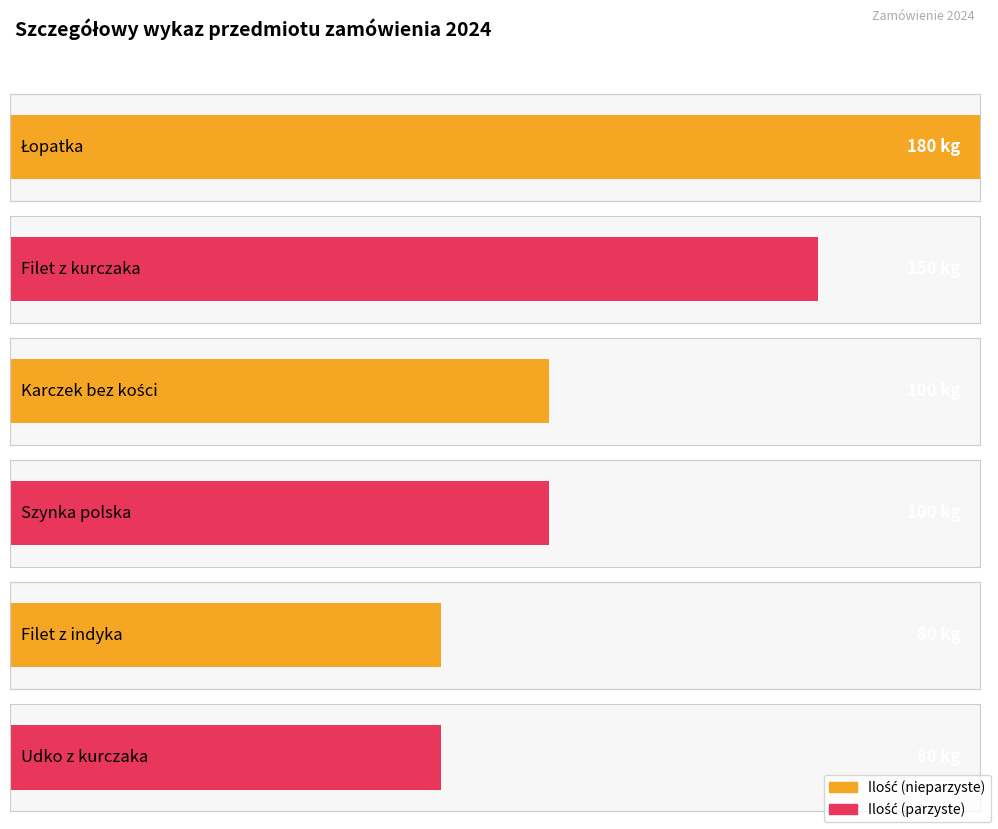

Which label corresponds to the largest value in the chart?

Łopatka